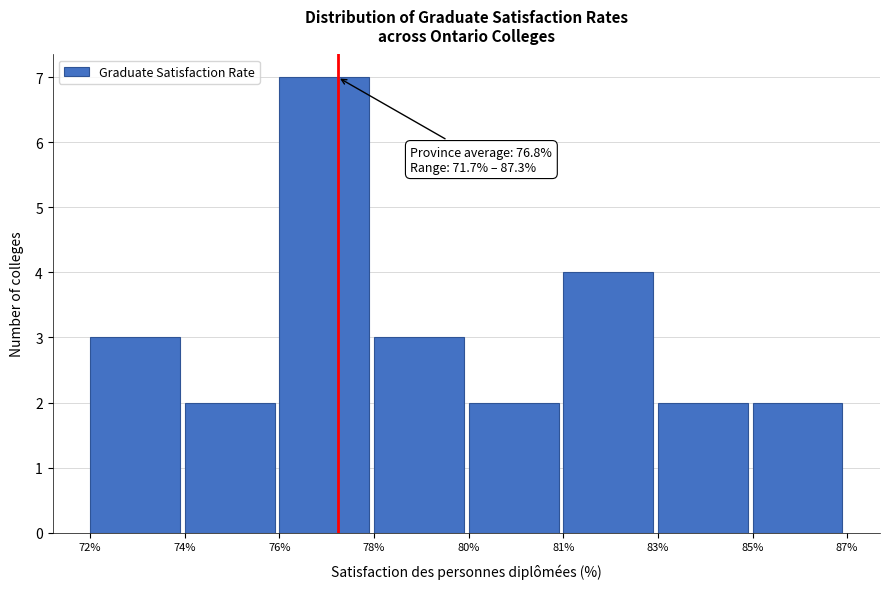

Reading left to right, what are all the values shown in this chart?

3	2	7	3	2	4	2	2